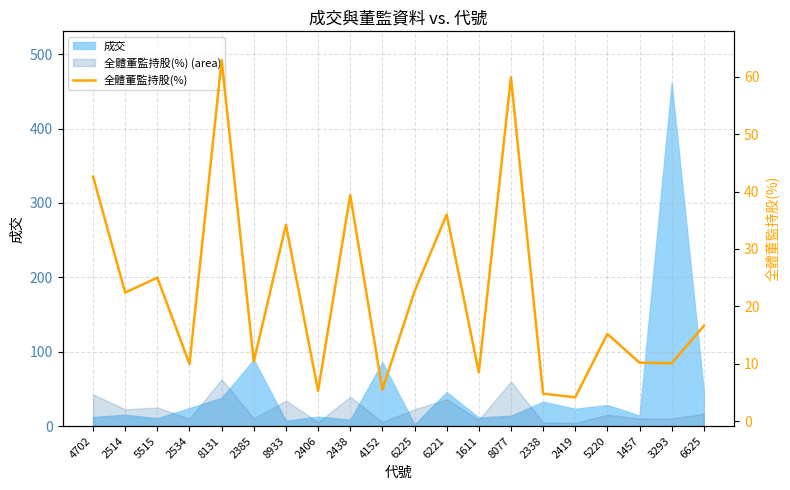

What is the difference between the maximum and minimum values?

58.7